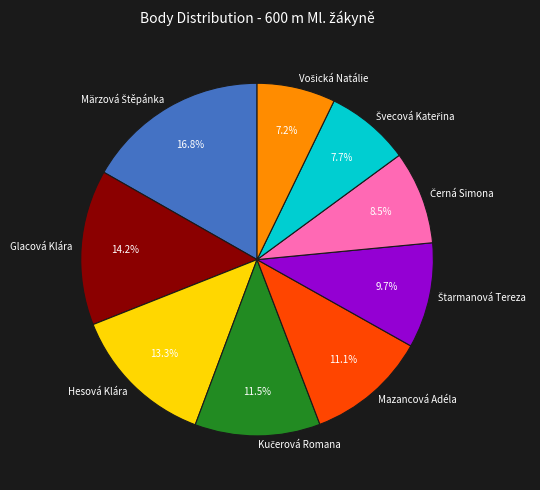

What percentage is NOT represented by Hesová Klára?

86.7%